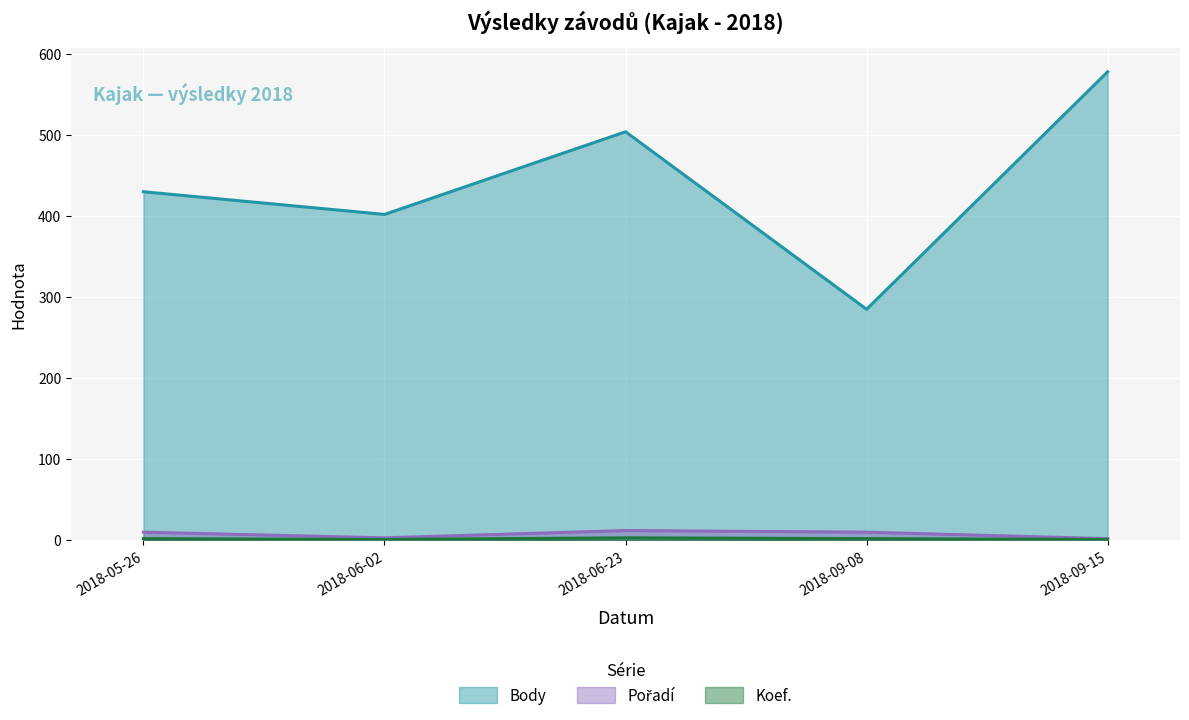

Which series has the largest total across all categories?

Body